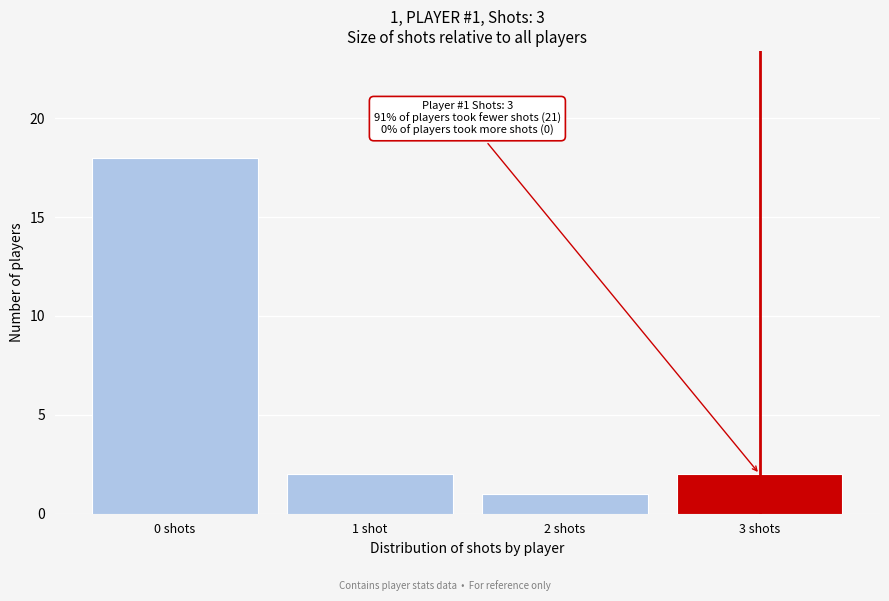

Reading left to right, what are all the values shown in this chart?

18	2	1	2